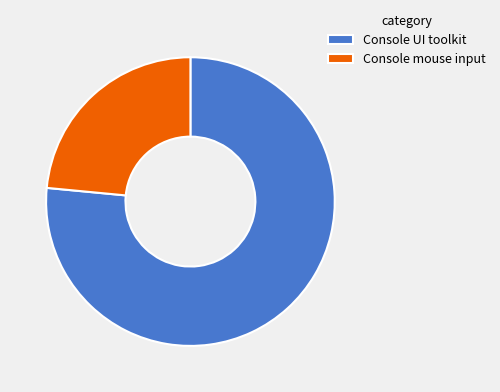

True or false: Console UI toolkit accounts for 77% of the total.

True